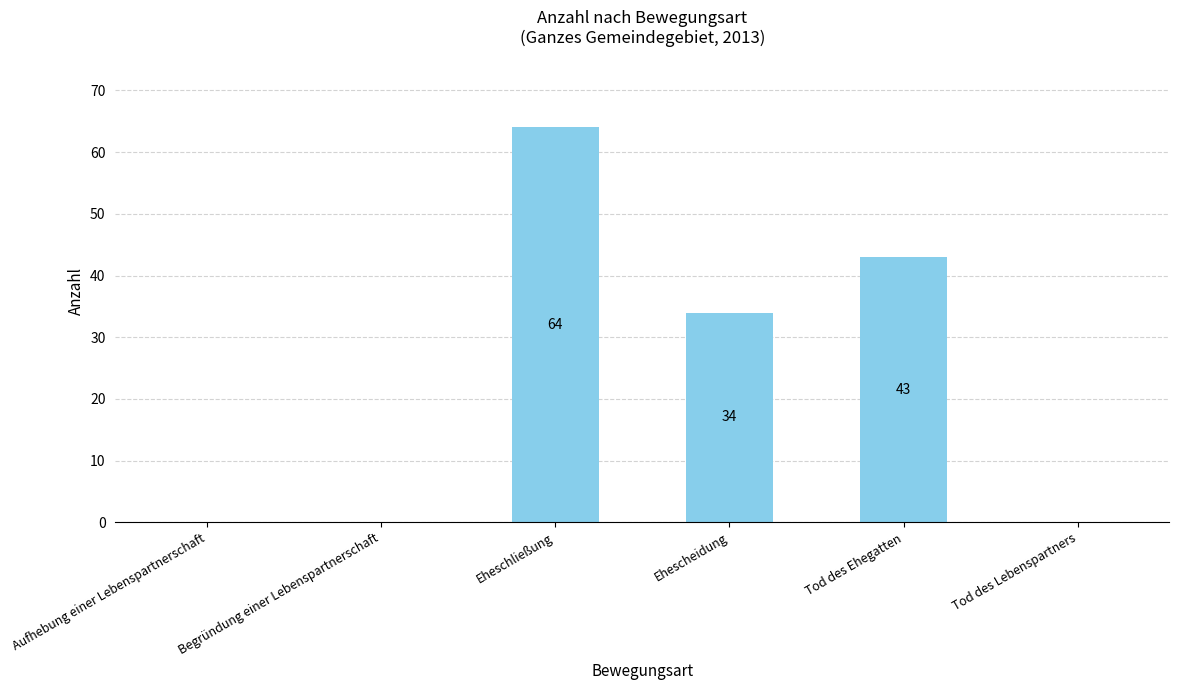

Reading right to left, transcribe all the data shown in this chart.

0	43	34	64	0	0